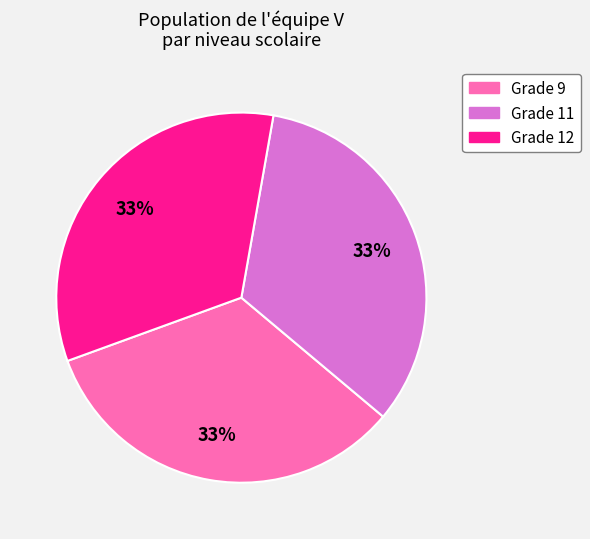

Does any single category account for the majority?

No